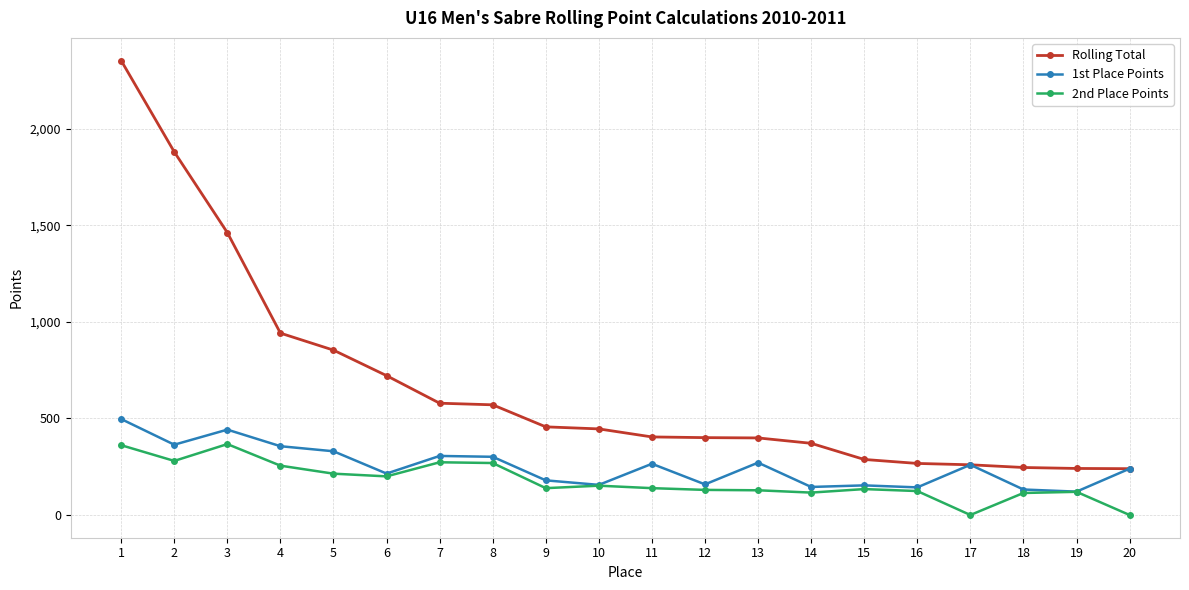

Is this an area chart (filled region under the line)?

No